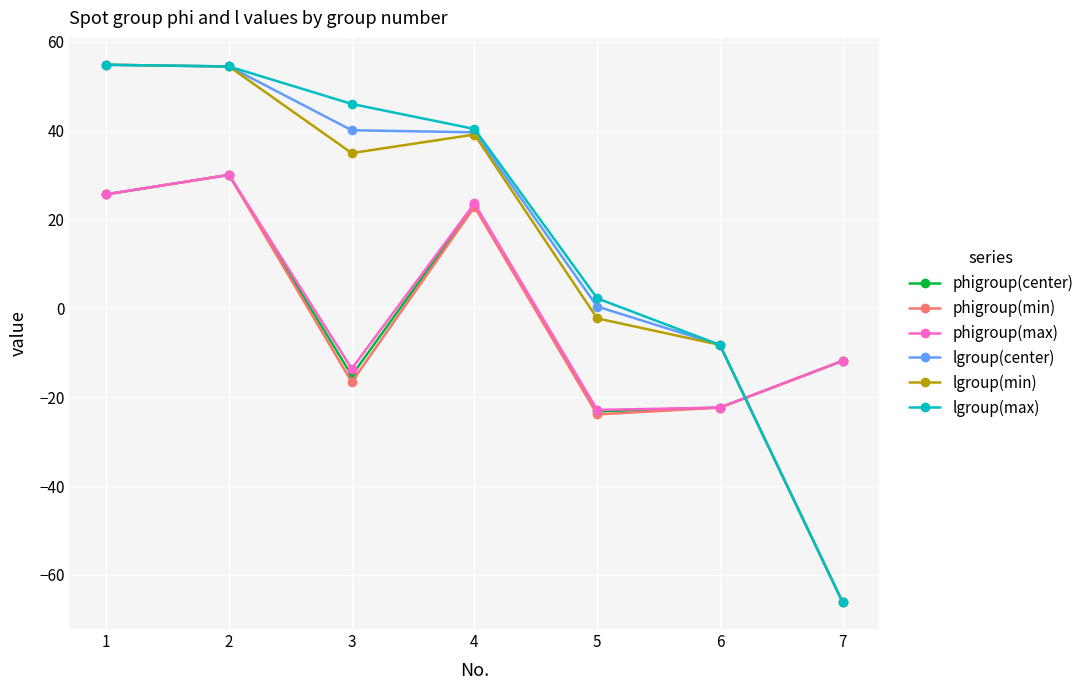

What is the lowest value of the lgroup(center) series?

-66.1